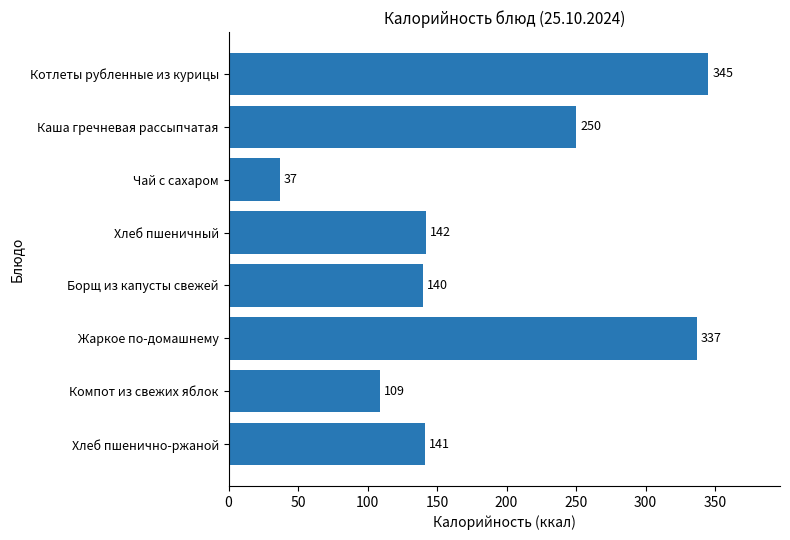

Rank the categories by value from lowest to highest.

Чай с сахаром, Компот из свежих яблок, Борщ из капусты свежей, Хлеб пшенично-ржаной, Хлеб пшеничный, Каша гречневая рассыпчатая, Жаркое по-домашнему, Котлеты рубленные из курицы